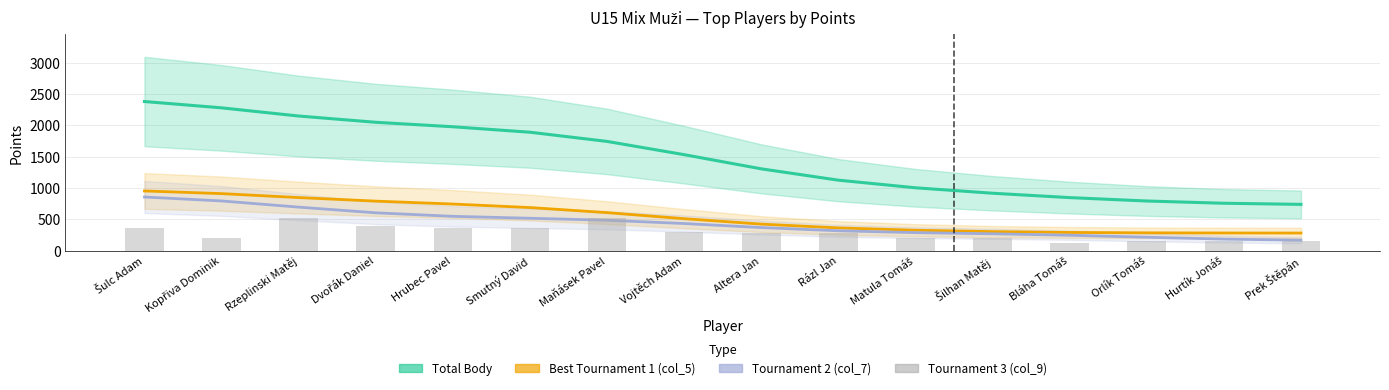

At which category is the sum across all series the highest?

Šulc Adam